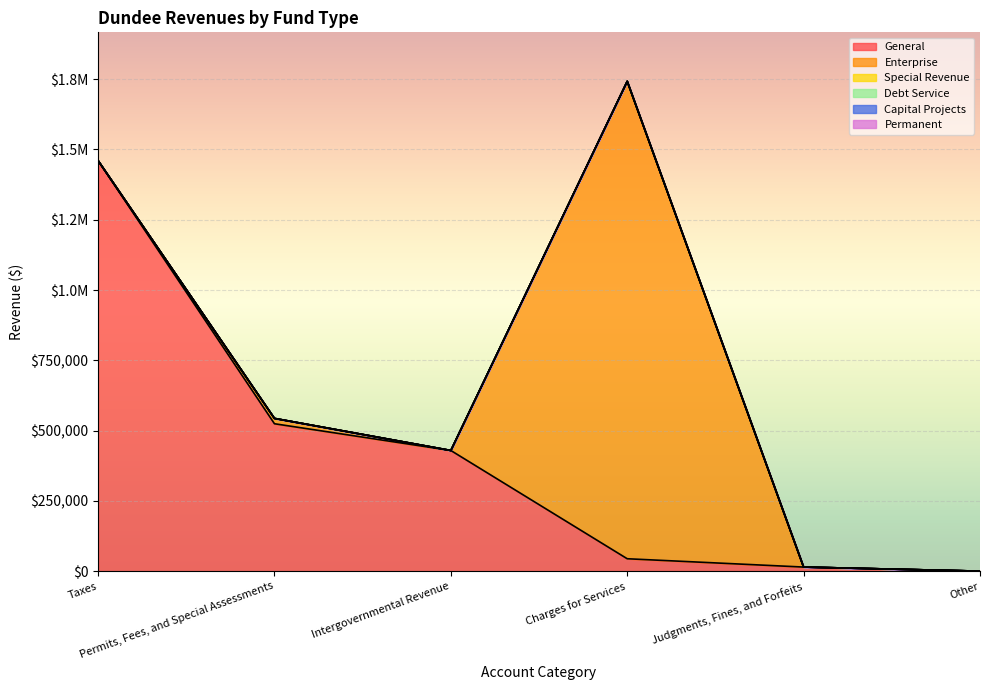

Where is the first local minimum for Enterprise?

Intergovernmental Revenue